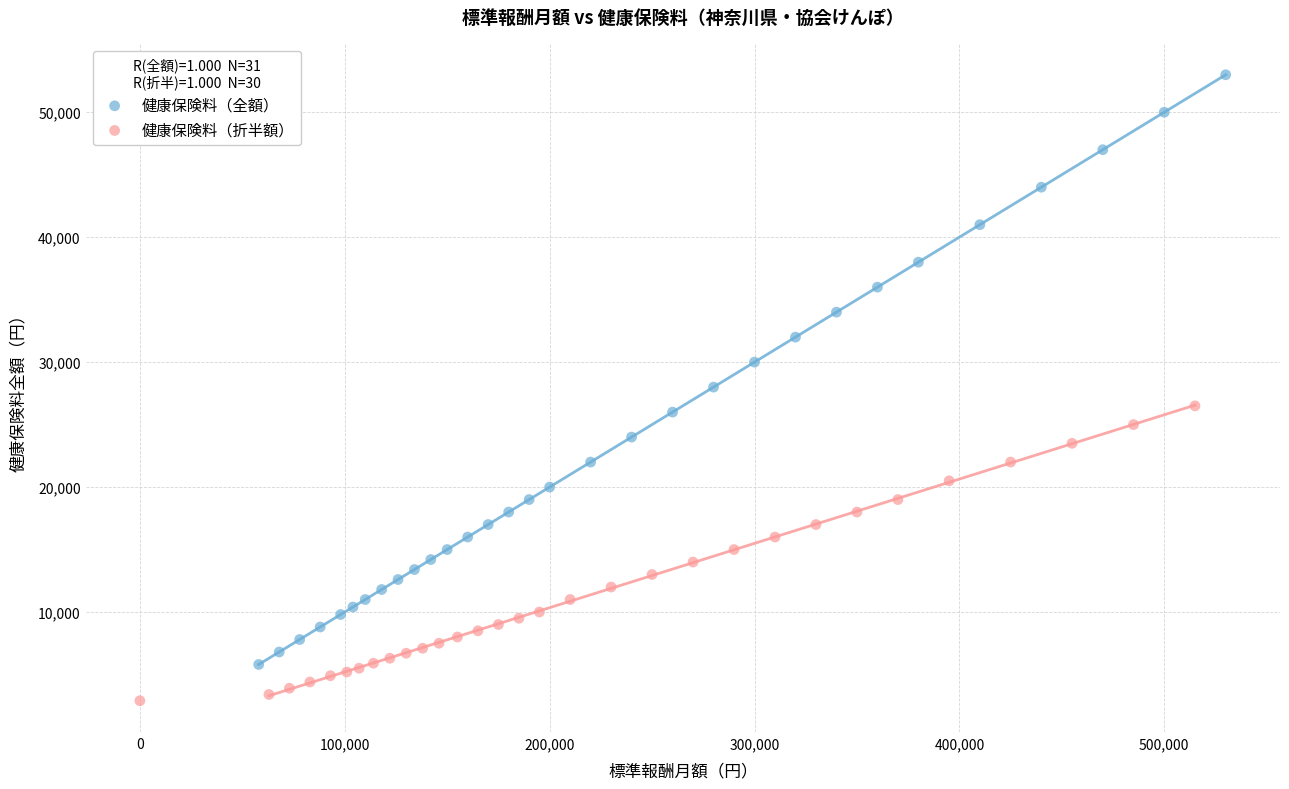

Which series contains the lowest Y value?

健康保険料（折半額）